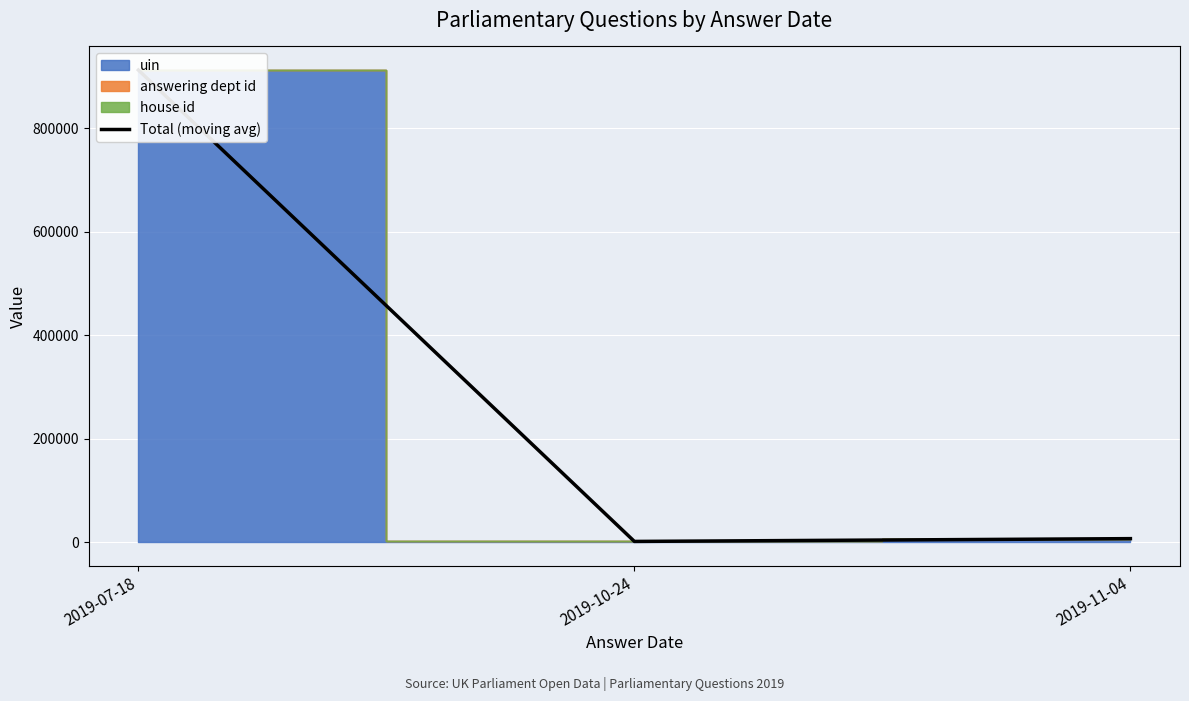

The chart shows a value of 3796 at 2019-11-04. True or false?

False